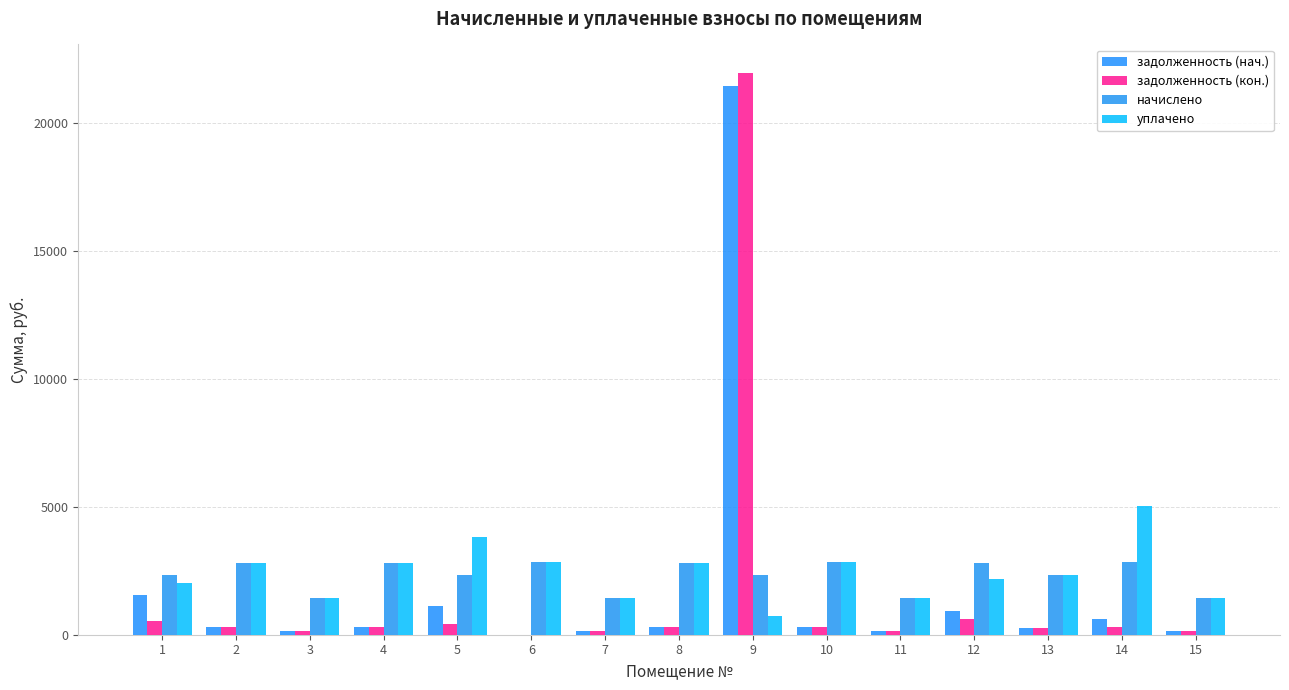

Which series has the largest range (max minus min)?

задолженность (кон.)